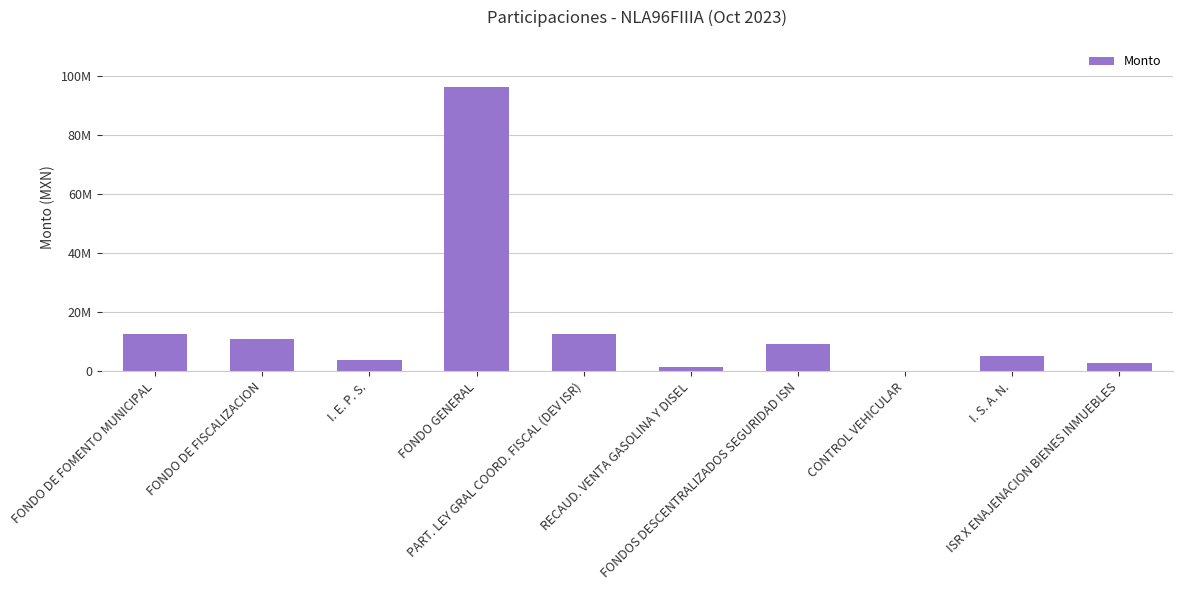

Is it true that the value at I. E. P. S. is 783280.1?

False